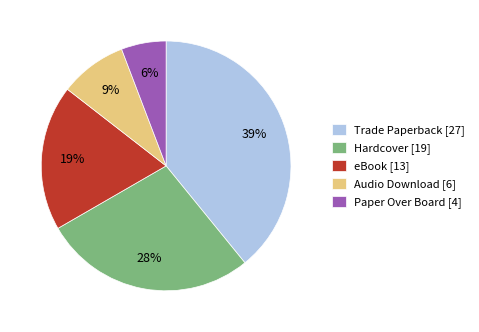

What is the smallest slice in the pie chart?

Paper Over Board